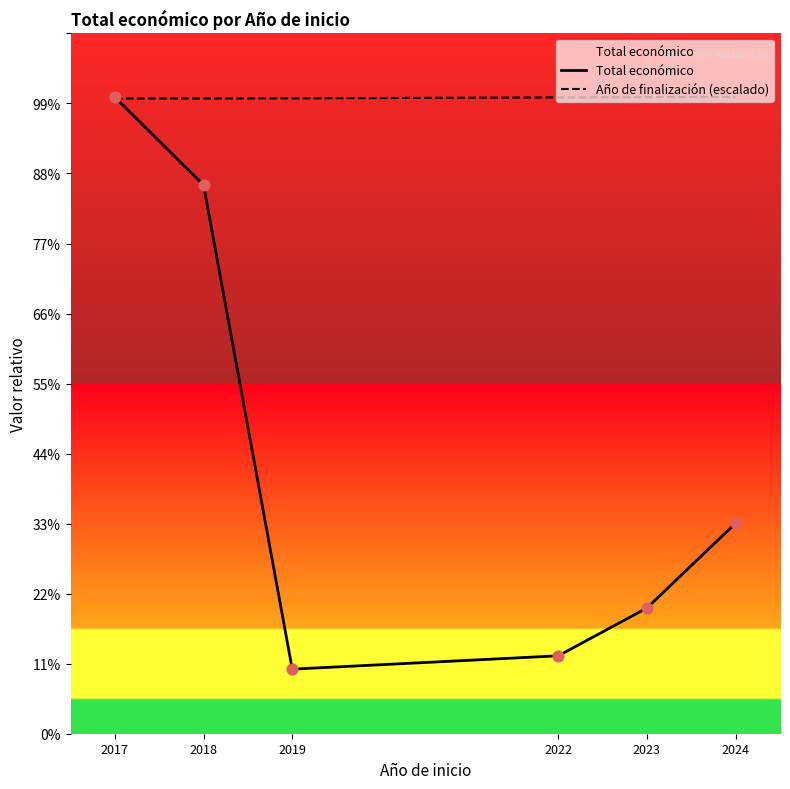

Is the value of Año de finalización (escalado) at 2019 greater than the value of Total económico at 2018?

Yes